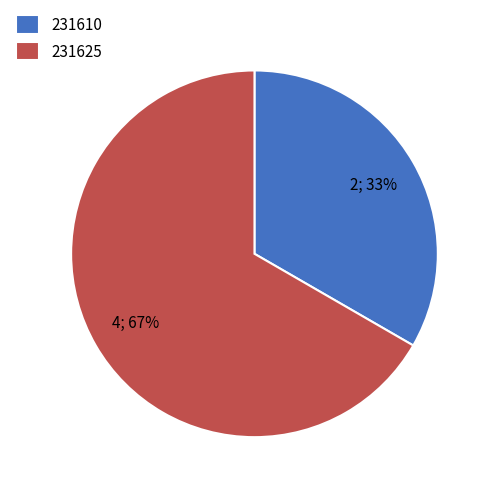

Does 231610 represent more than half of the total?

No